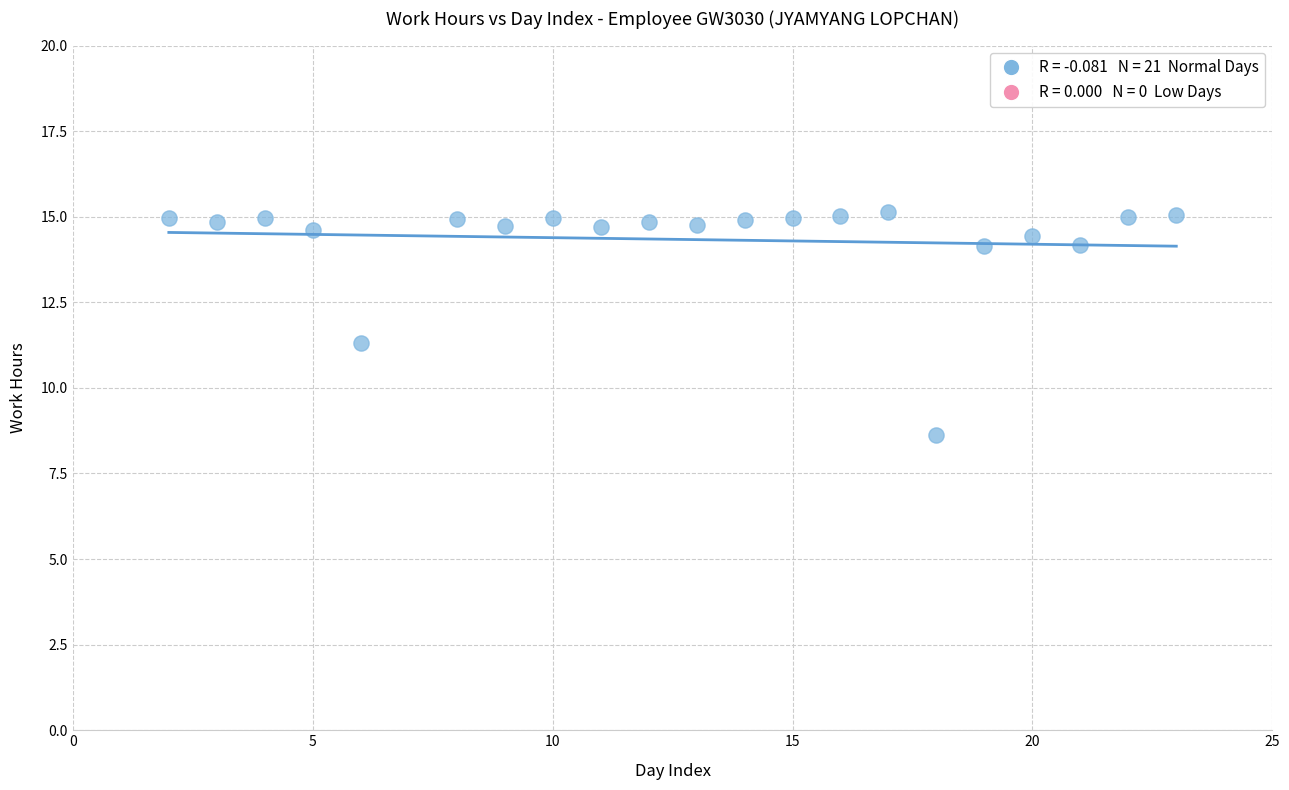

What Y value in the scatter plot is closest to 11?

11.3